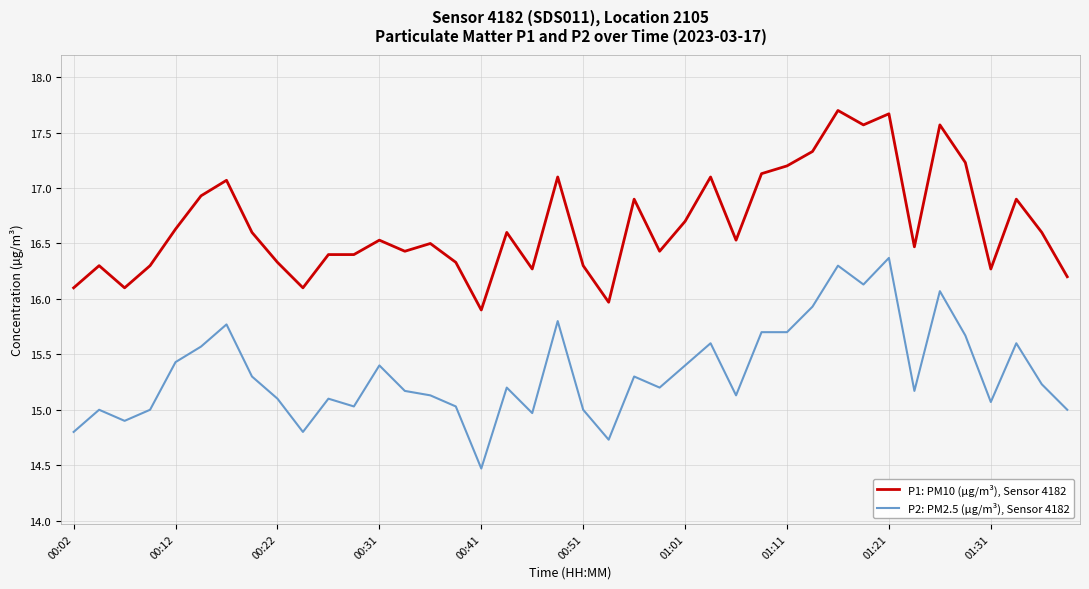

How many values in the P1: PM10 (µg/m³), Sensor 4182 series exceed 16?

38